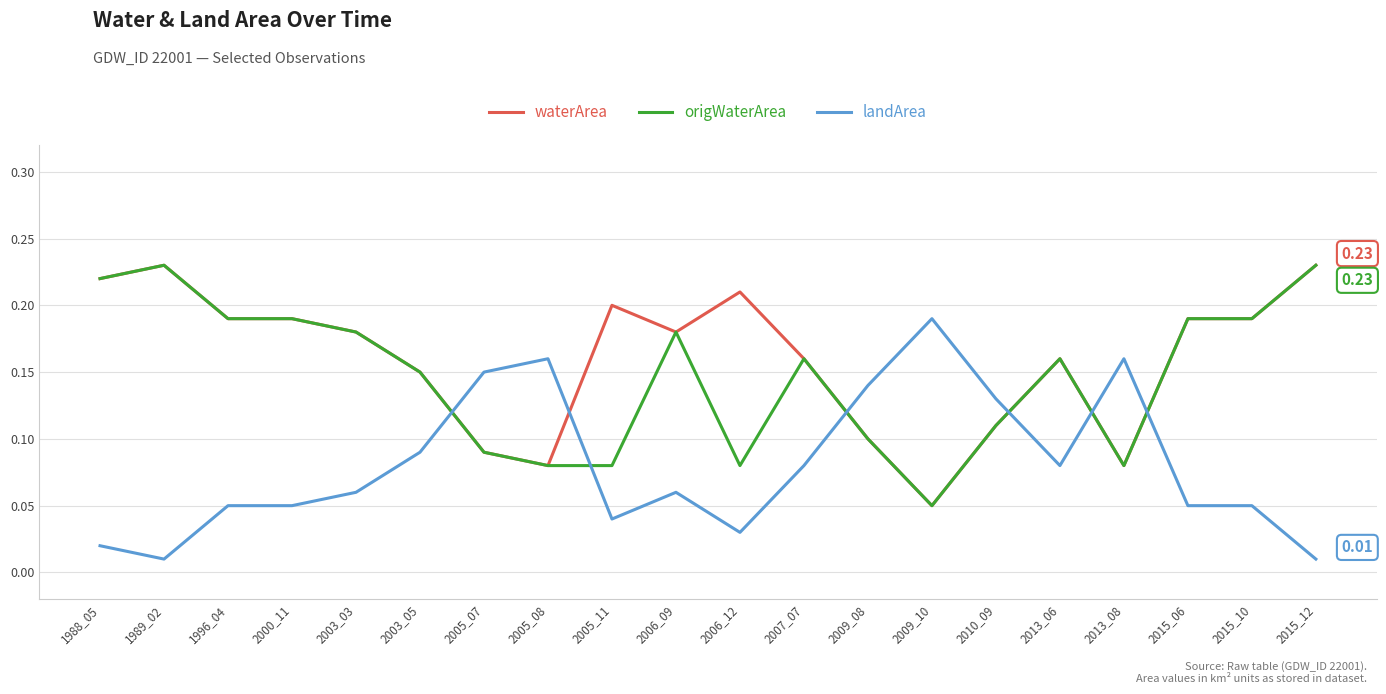

Where do landArea and waterArea first cross each other?

2003_05 and 2005_07